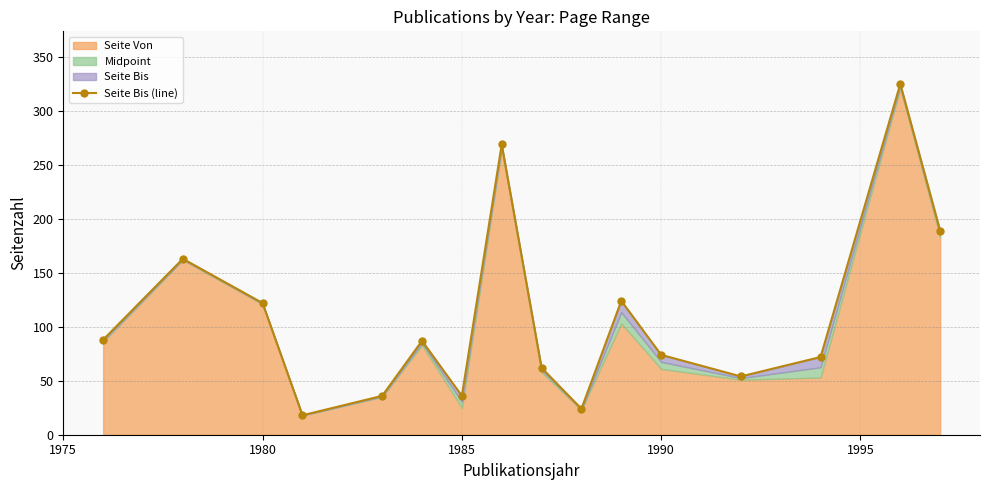

How many data points does each series have?

16